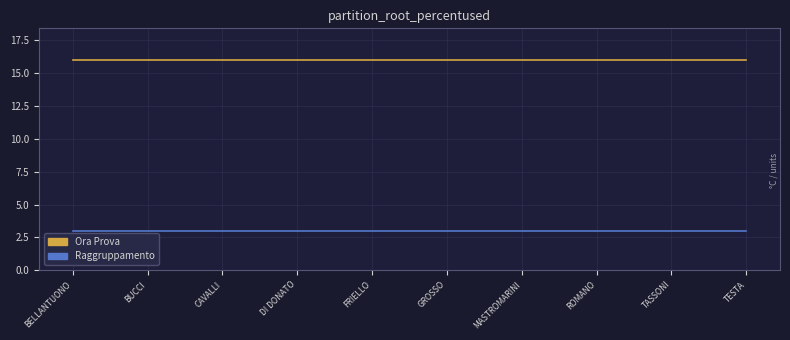

What is the spread (max minus min) of values at BELLANTUONO?

13